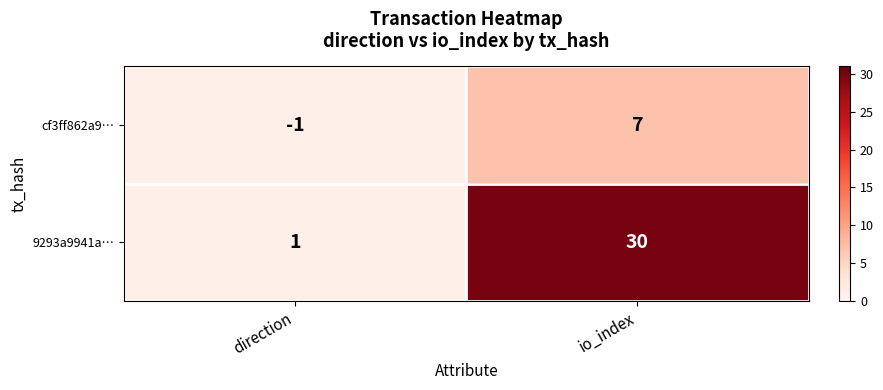

What is the sum of all 9293a9941a… values?

31